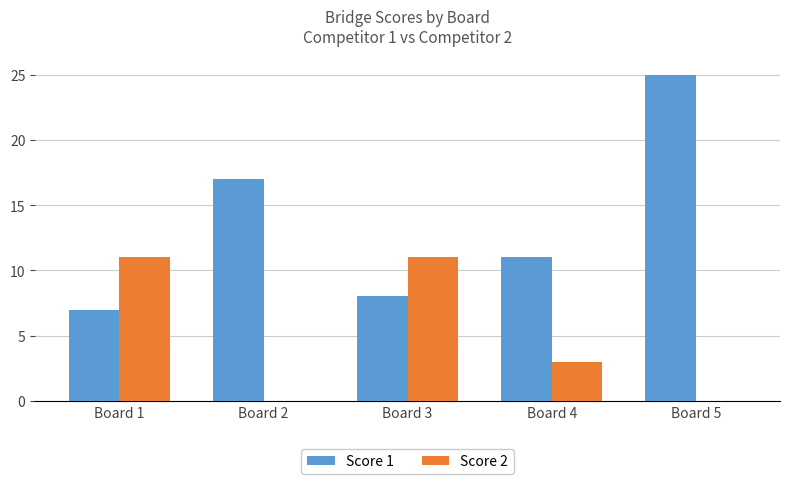

At which label does Score 1 reach its peak?

Board 5